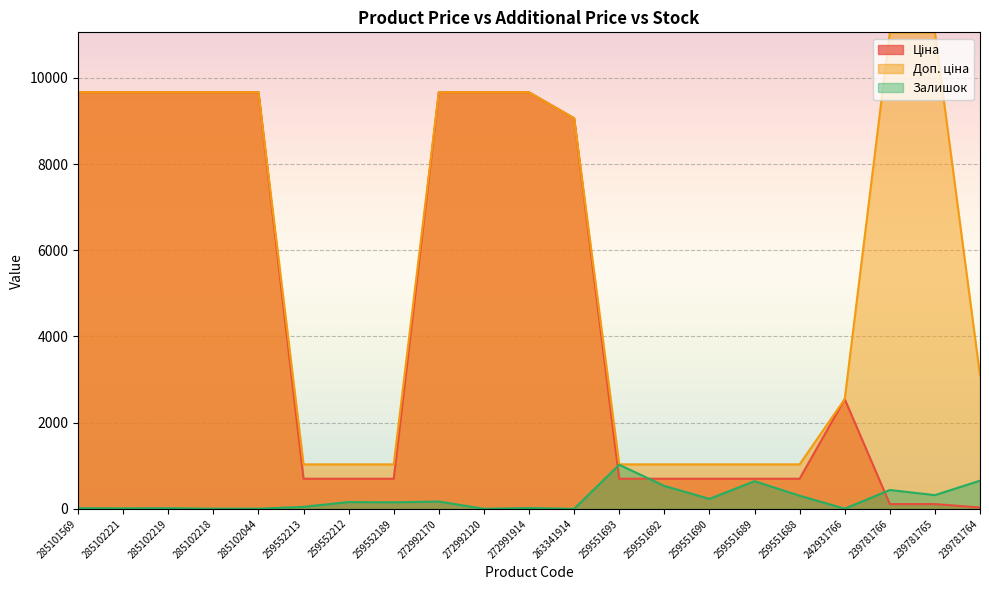

Reading left to right, what are all the values shown in this chart?

Ціна: 285101569=9664.7	285102221=9664.7	285102219=9664.7	285102218=9664.7	285102044=9664.7	259552213=698.3	259552212=698.3	259552189=698.3	272992170=9664.7	272992120=9664.7	272991914=9664.7	263341914=9060.9	259551693=698.3	259551692=698.3	259551690=698.3	259551689=698.3	259551688=698.3	242931766=2545.8	239781766=110.5	239781765=110.5	239781764=30.9
Доп. ціна: 285101569=9664.7	285102221=9664.7	285102219=9664.7	285102218=9664.7	285102044=9664.7	259552213=1031.4	259552212=1031.4	259552189=1031.4	272992170=9664.7	272992120=9664.7	272991914=9664.7	263341914=9060.9	259551693=1031.4	259551692=1031.4	259551690=1031.4	259551689=1031.4	259551688=1031.4	242931766=2546.0	239781766=11055.0	239781765=11055.0	239781764=3095.0
Залишок: 285101569=14.0	285102221=11.0	285102219=14.0	285102218=3.0	285102044=3.0	259552213=46.0	259552212=157.0	259552189=151.0	272992170=169.0	272992120=1.0	272991914=18.0	263341914=0.0	259551693=1022.0	259551692=532.0	259551690=231.0	259551689=641.0	259551688=305.0	242931766=3.0	239781766=437.0	239781765=318.0	239781764=653.0